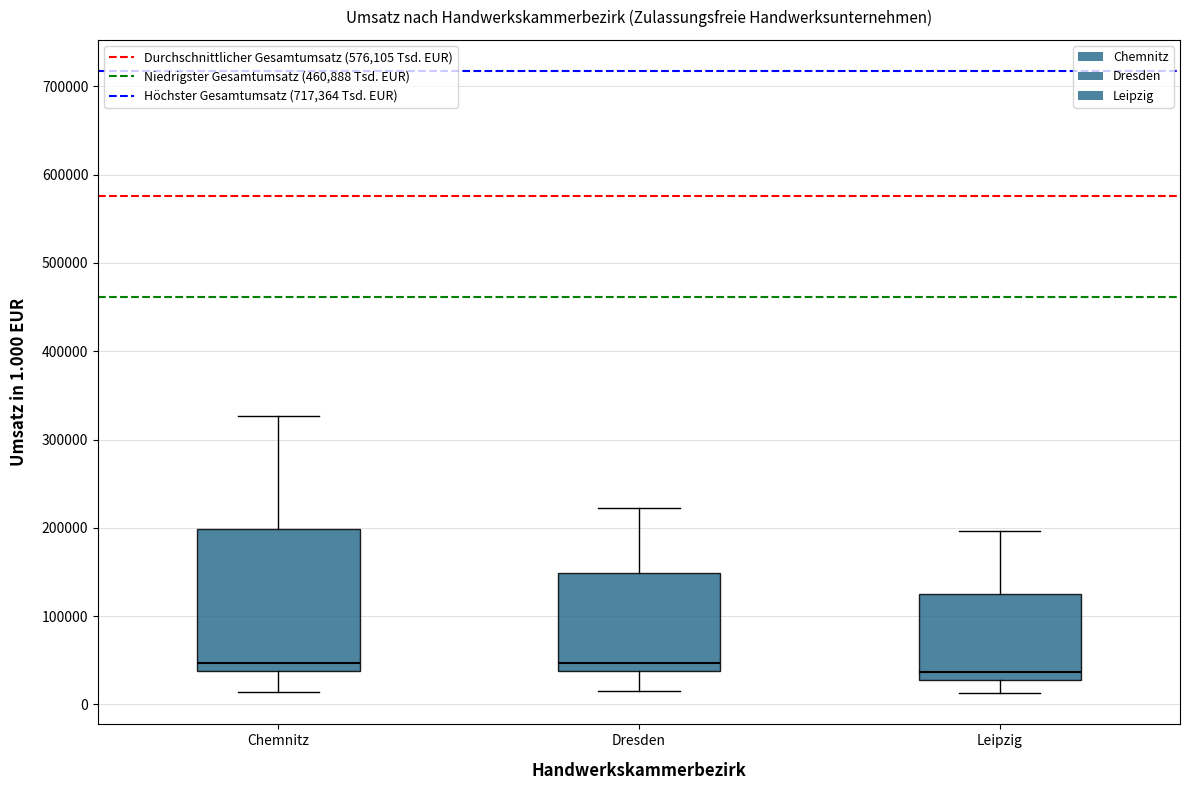

Which box is the tallest, from its lower edge to its upper edge?

Chemnitz